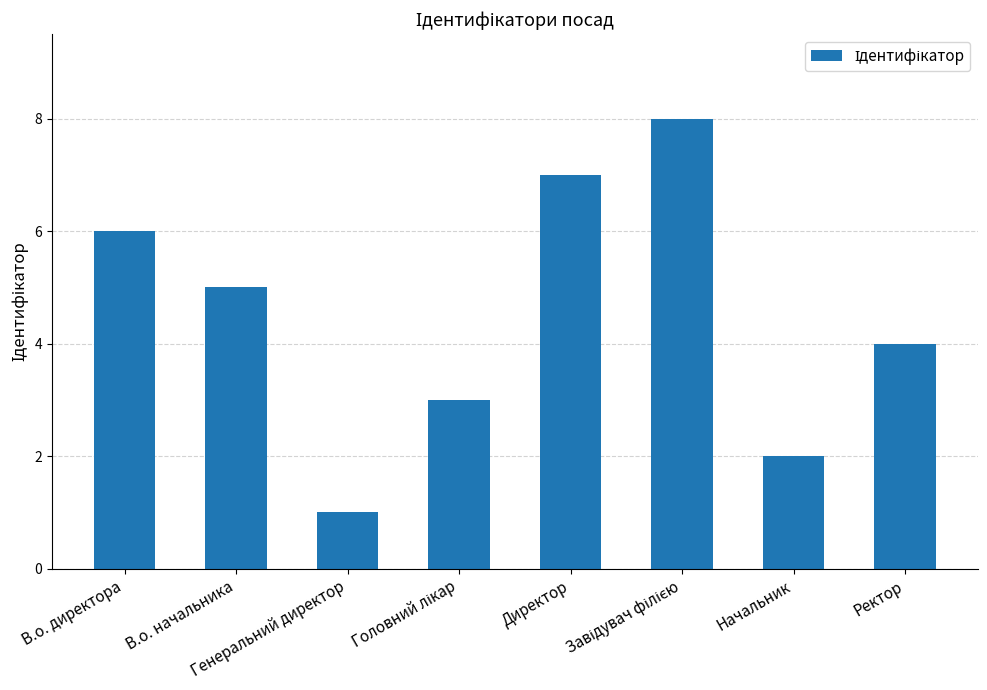

True or false: the data shows 2 at Директор.

False